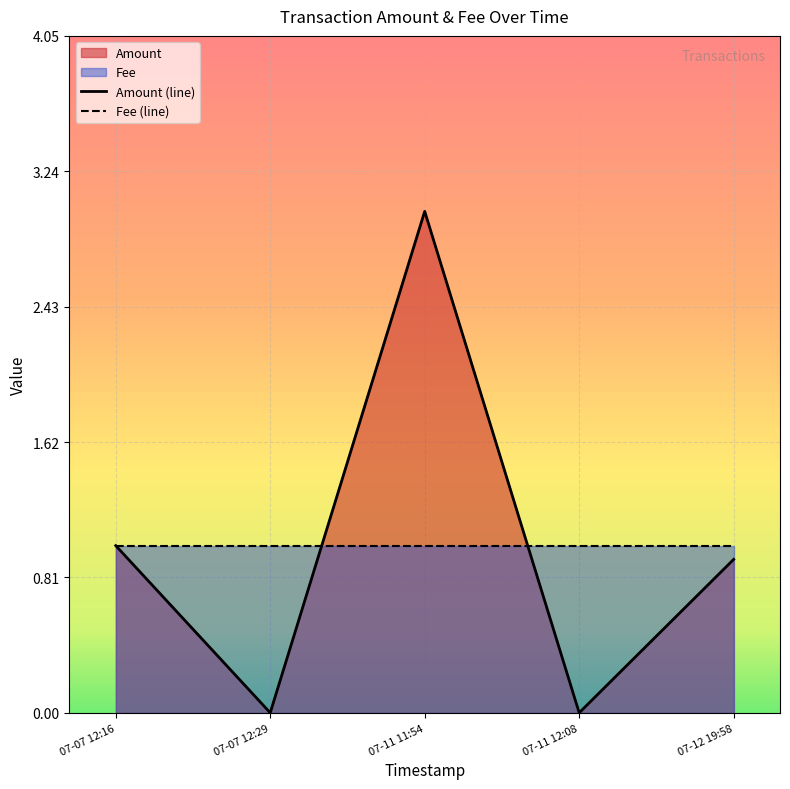

Reading right to left, list all the values displayed in this chart.

Amount (line): 0.9	0.0	3.0	0.0	1.0
Fee (line): 1.0	1.0	1.0	1.0	1.0